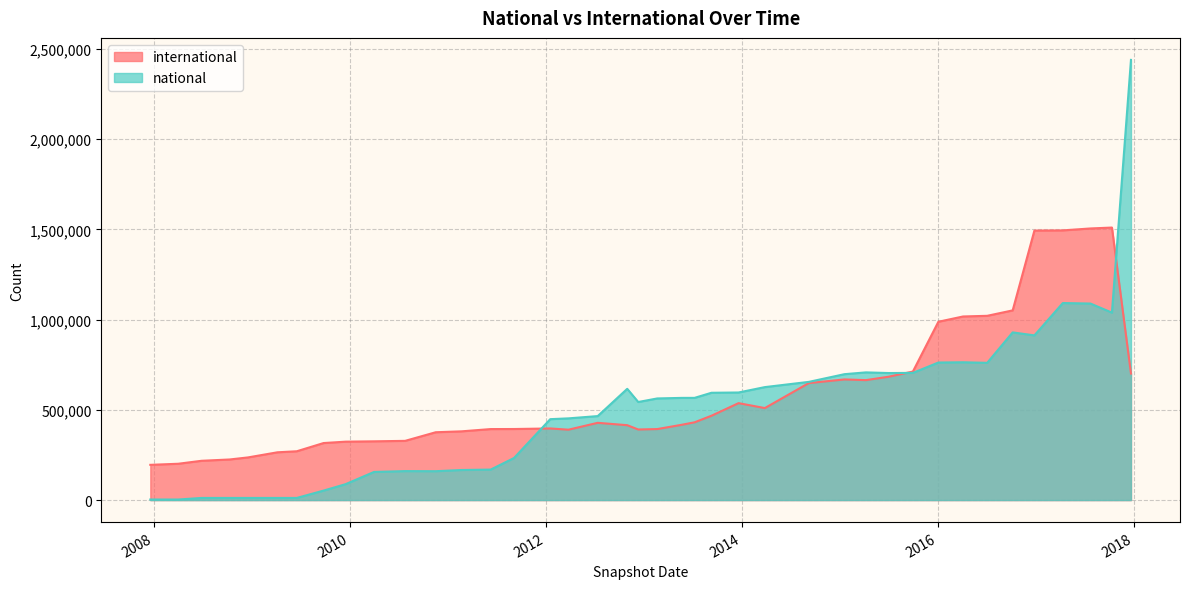

At how many categories does at least one series exceed 640771?

14